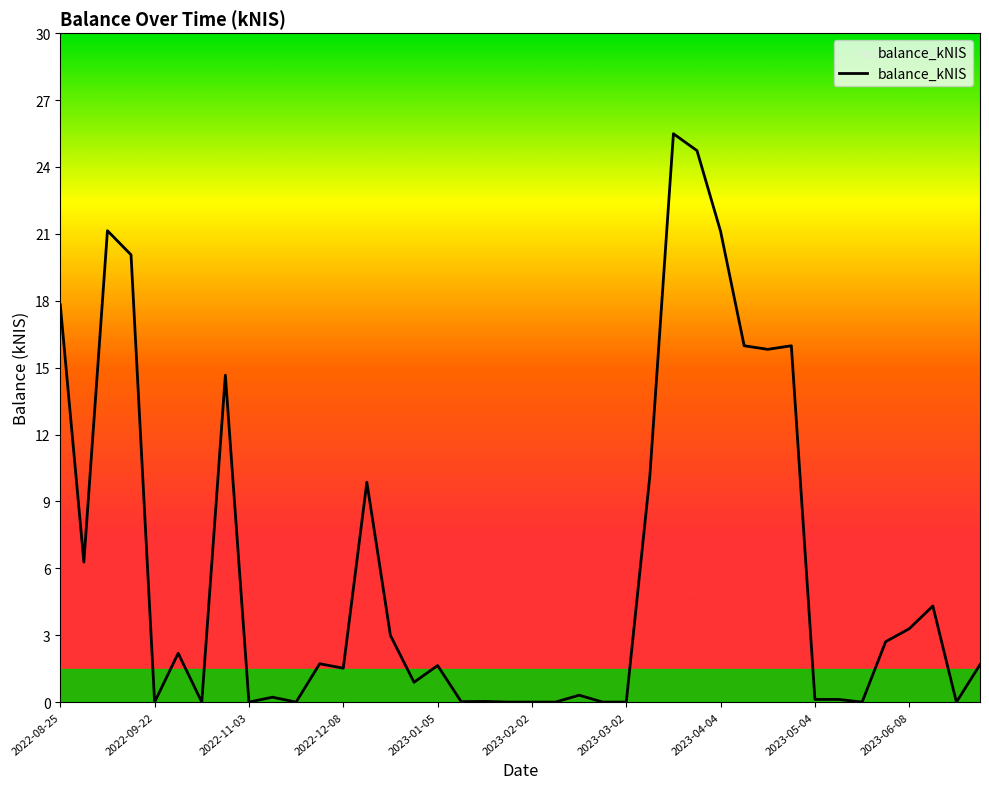

What is the maximum value shown in the chart?

25.5